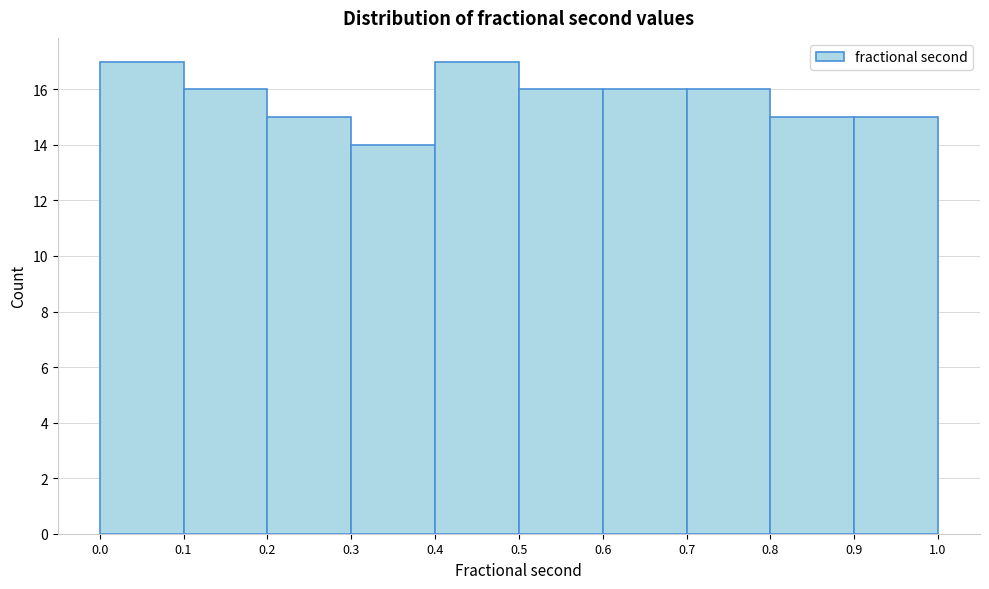

How tall is the bar that spans 0.3 to 0.4 on the x-axis? The values are not printed on the chart, so give them approximately, as read against the axis.

14